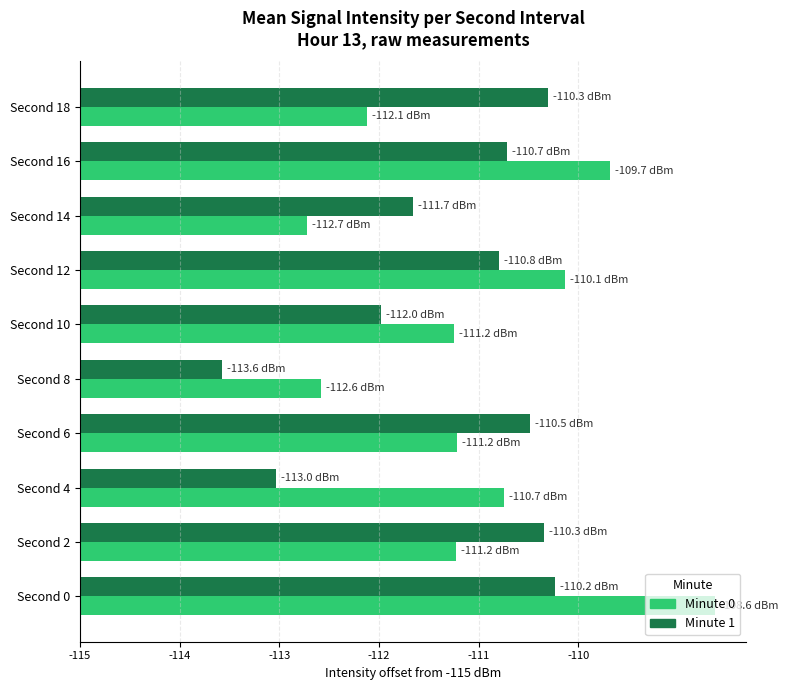

What are all the series names shown in the legend?

Minute 0, Minute 1